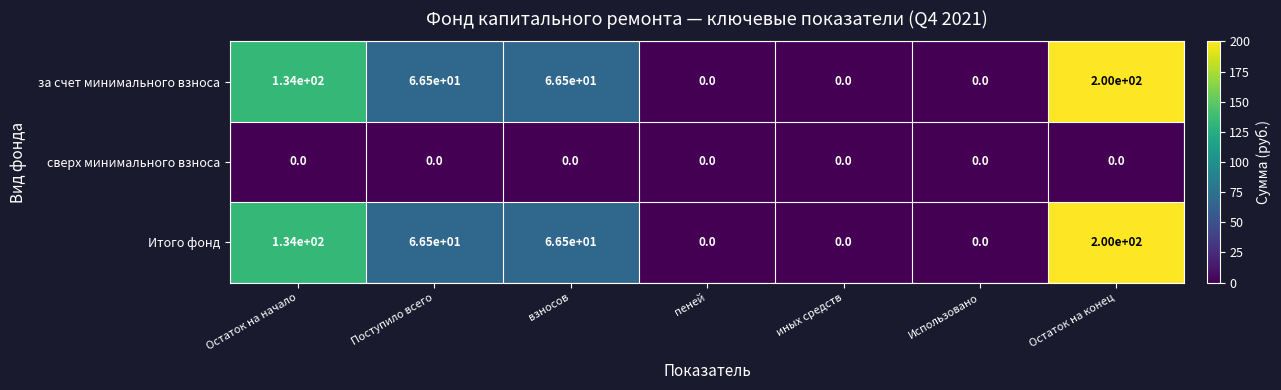

What is the difference between the highest and lowest values at взносов?

66.5